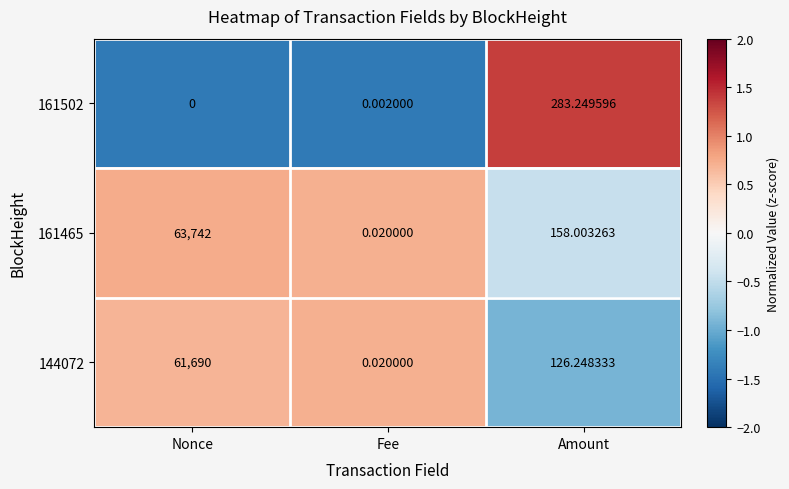

Which category has the highest value in the 144072 series?

Nonce